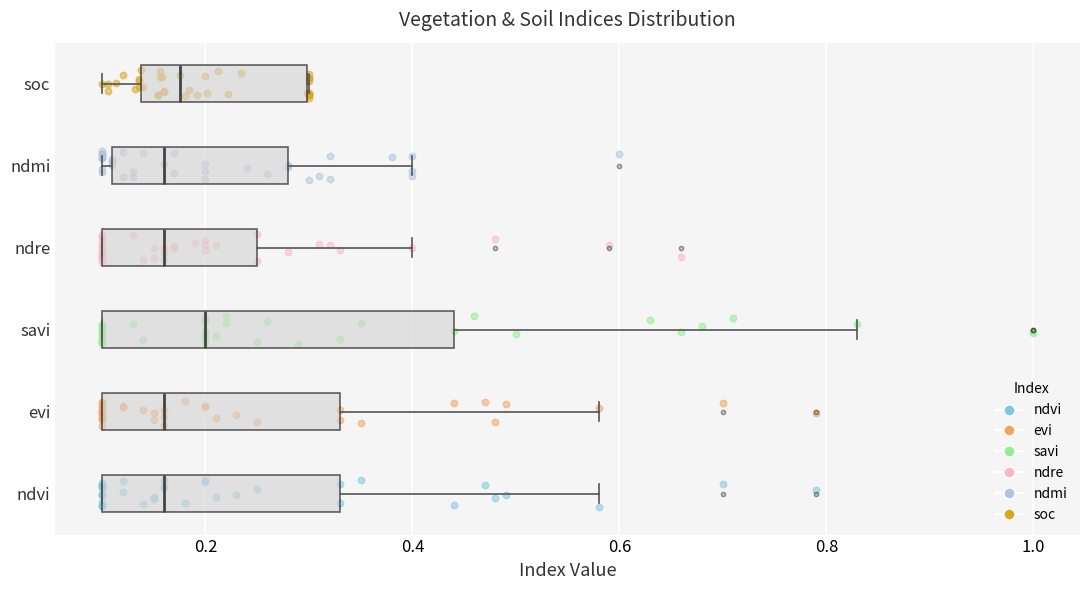

Reading bottom to top, transcribe this box plot: for each box, give where its median line is, the range the box spans, and where its two whiskers end, as read against the x-axis. The values are not printed on the chart, so give them approximately, as read against the axis.

ndvi: median 0.16, box 0.10 to 0.34, whiskers 0.10 to 0.58
evi: median 0.16, box 0.10 to 0.34, whiskers 0.10 to 0.58
savi: median 0.20, box 0.10 to 0.44, whiskers 0.10 to 0.84
ndre: median 0.16, box 0.10 to 0.26, whiskers 0.10 to 0.40
ndmi: median 0.16, box 0.12 to 0.28, whiskers 0.10 to 0.40
soc: median 0.18, box 0.14 to 0.30, whiskers 0.10 to 0.30